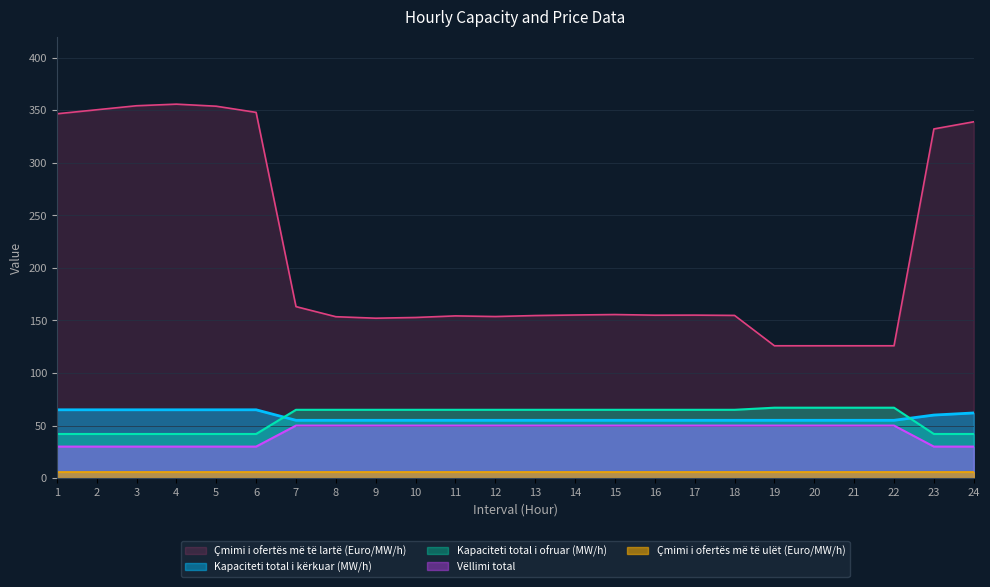

What is the maximum value for Çmimi i ofertës më të lartë (Euro/MW/h)?

355.7